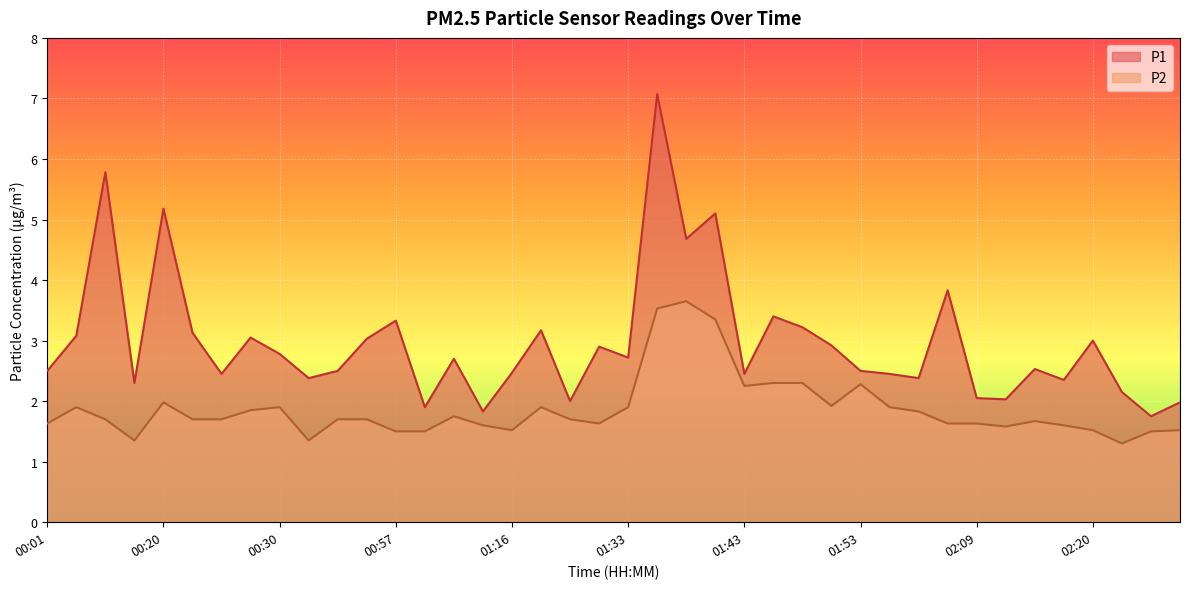

How many lines are shown in the chart?

2